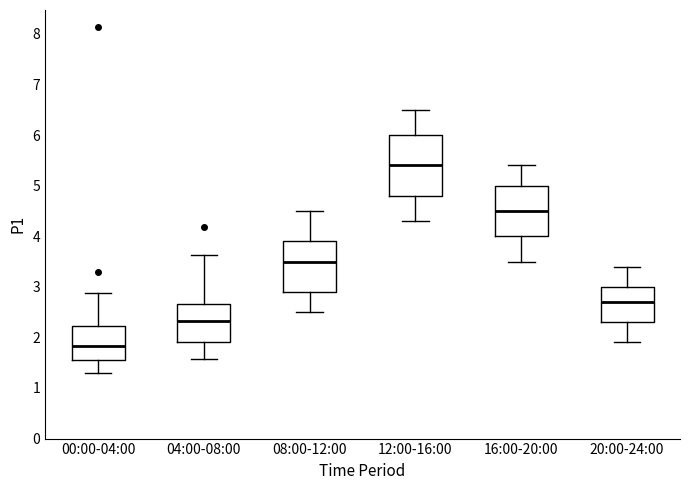

Reading left to right, transcribe this box plot: for each box, give where its median line is, the range the box spans, and where its two whiskers end, as read against the y-axis. The values are not printed on the chart, so give them approximately, as read against the axis.

00:00-04:00: median 1.8, box 1.6 to 2.2, whiskers 1.3 to 2.9
04:00-08:00: median 2.3, box 1.9 to 2.7, whiskers 1.6 to 3.6
08:00-12:00: median 3.5, box 2.9 to 3.9, whiskers 2.5 to 4.5
12:00-16:00: median 5.4, box 4.8 to 6.0, whiskers 4.3 to 6.5
16:00-20:00: median 4.5, box 4.0 to 5.0, whiskers 3.5 to 5.4
20:00-24:00: median 2.7, box 2.3 to 3.0, whiskers 1.9 to 3.4